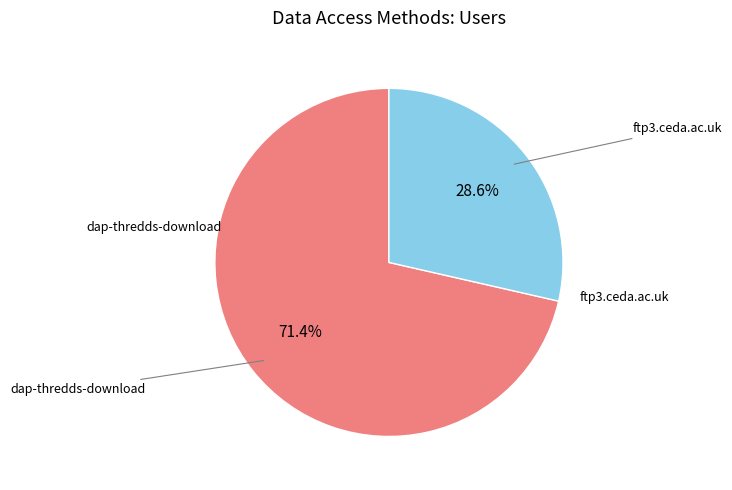

Is there any slice that represents more than half of the pie?

Yes